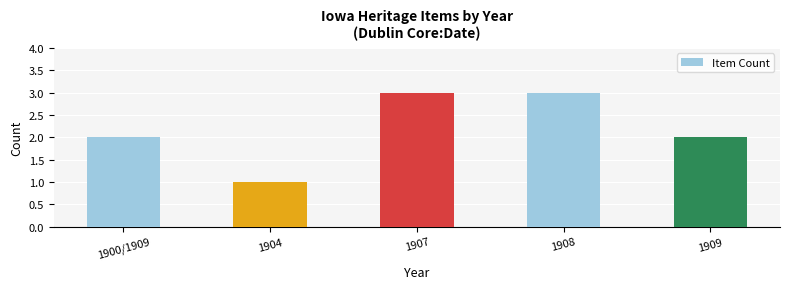

What is the change in value from 1908 to 1909?

-1